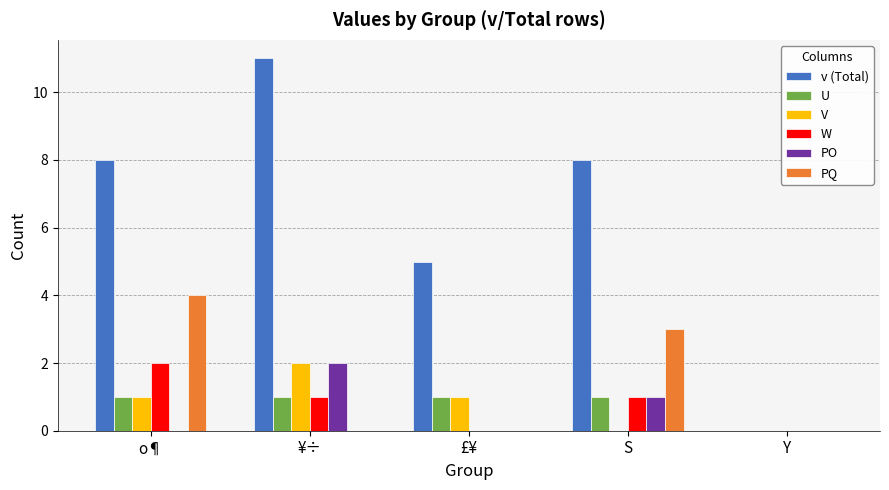

Reading left to right, extract all data points from this chart.

v (Total): o¶=8	¥÷=11	£¥=5	S=8	Y=0
U: o¶=1	¥÷=1	£¥=1	S=1	Y=0
V: o¶=1	¥÷=2	£¥=1	S=0	Y=0
W: o¶=2	¥÷=1	£¥=0	S=1	Y=0
PO: o¶=0	¥÷=2	£¥=0	S=1	Y=0
PQ: o¶=4	¥÷=0	£¥=0	S=3	Y=0